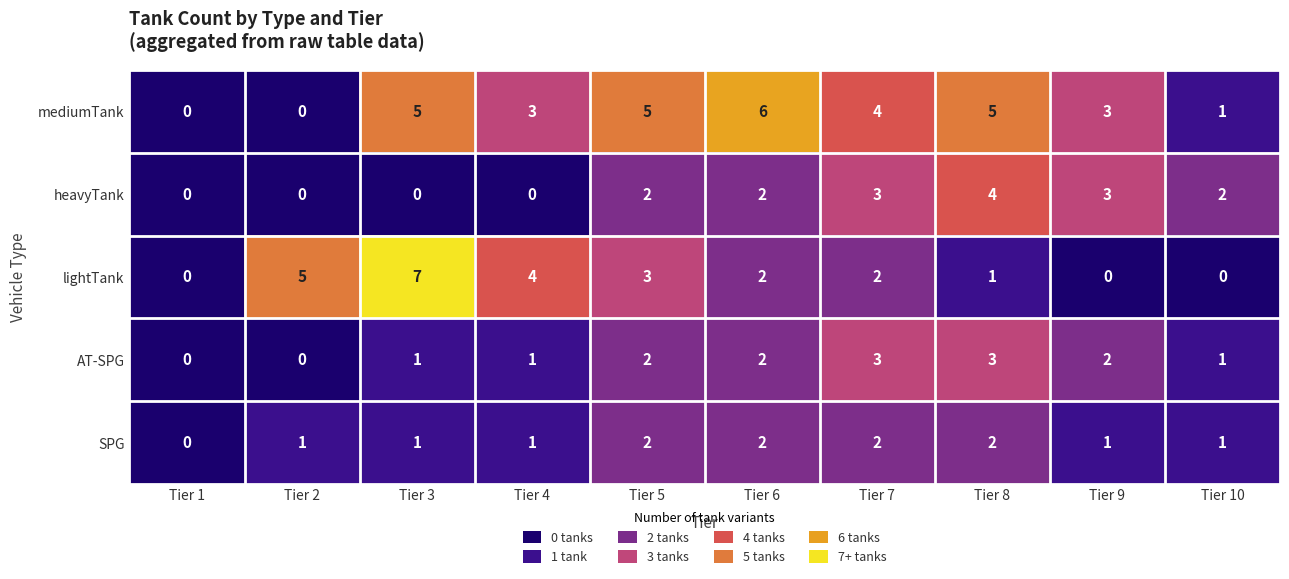

What is the difference between the maximum and second lowest values in the lightTank series?

7